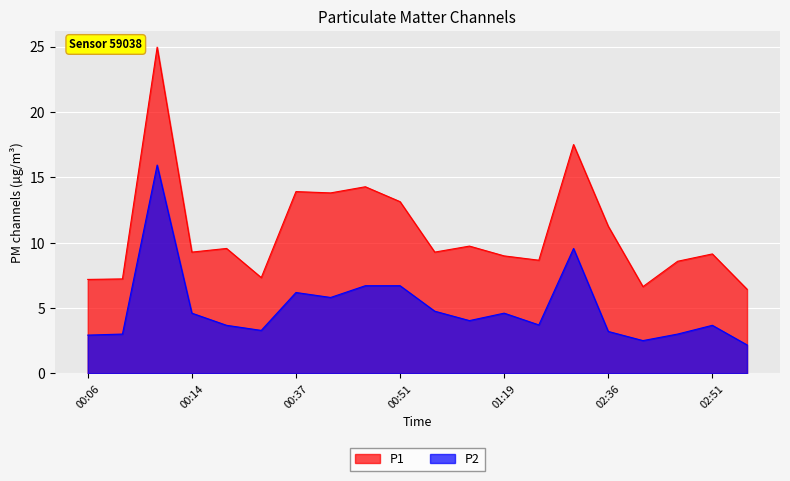

True or false: P1 and P2 cross at least once.

False